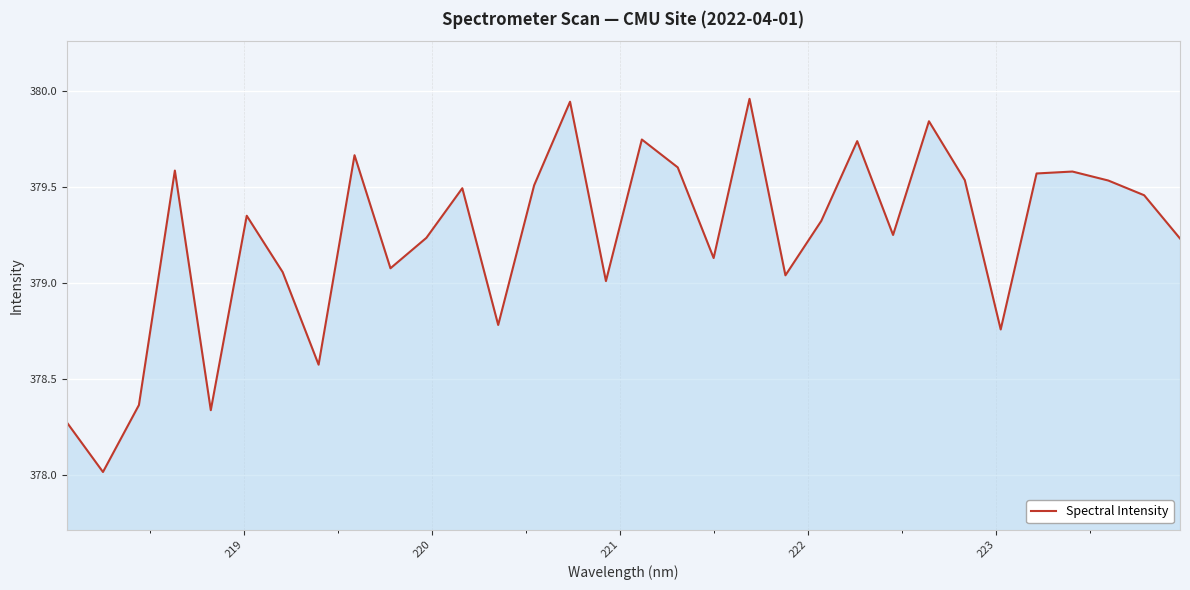

What is the smallest value displayed?

378.0